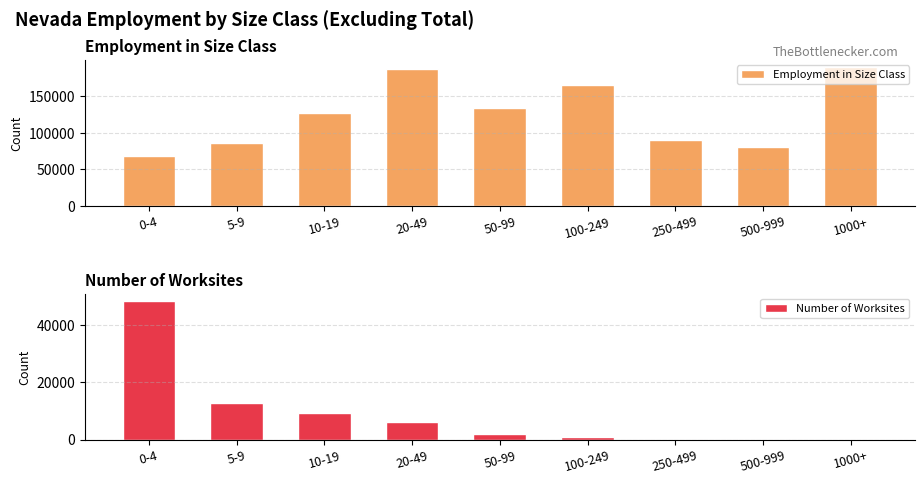

List the labels in order of Number of Worksites value, smallest first.

1000+, 500-999, 250-499, 100-249, 50-99, 20-49, 10-19, 5-9, 0-4